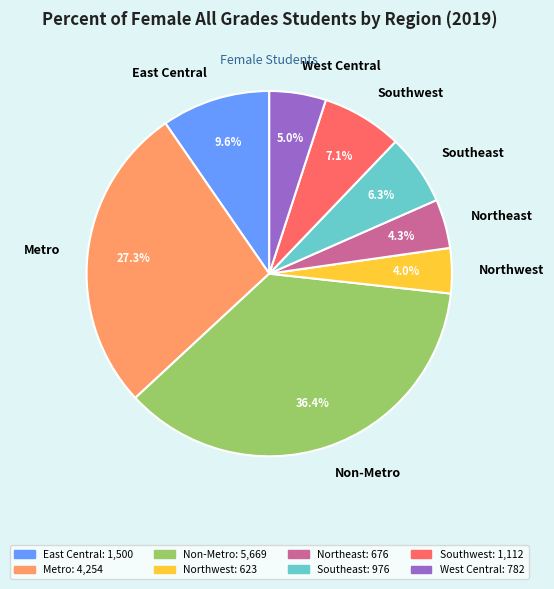

To the nearest percent, what is the average slice percentage?

12%